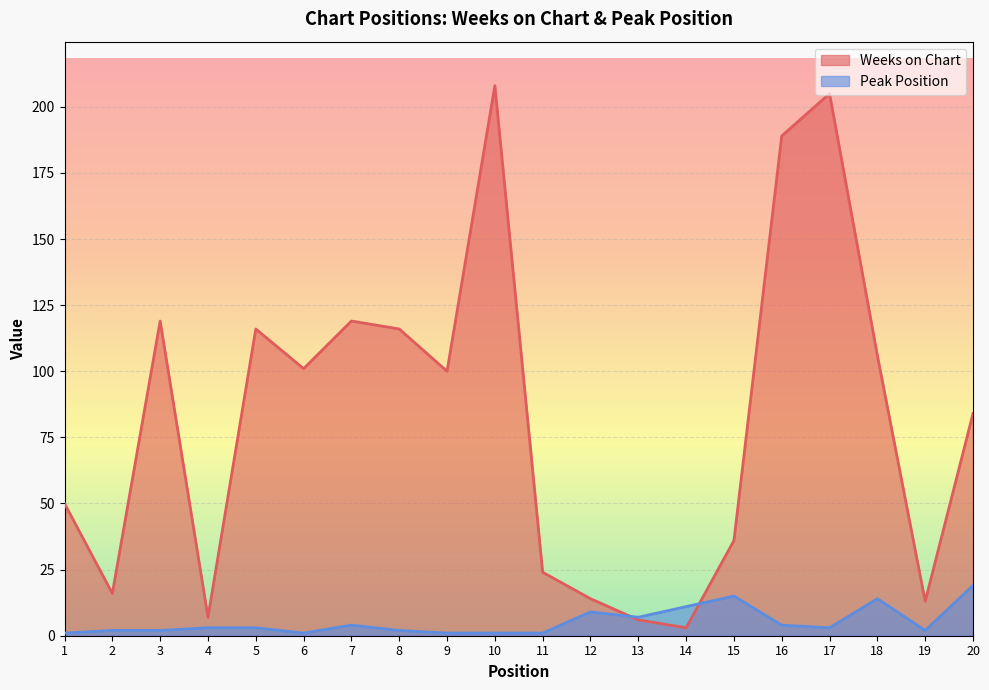

Count the number of data series in this chart.

2